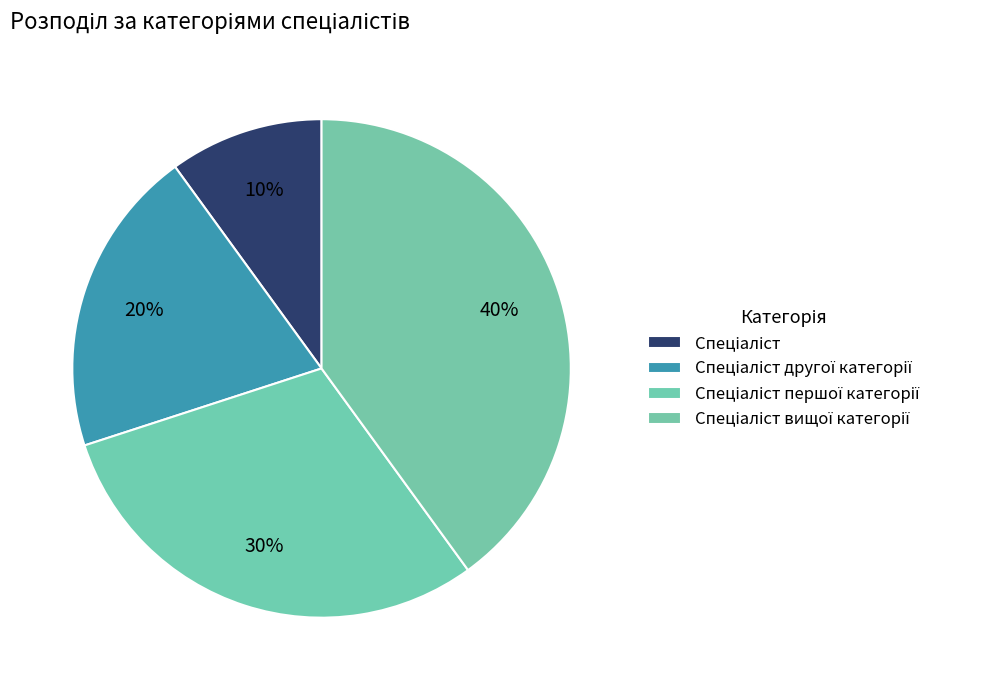

How many segments does this pie chart have?

4